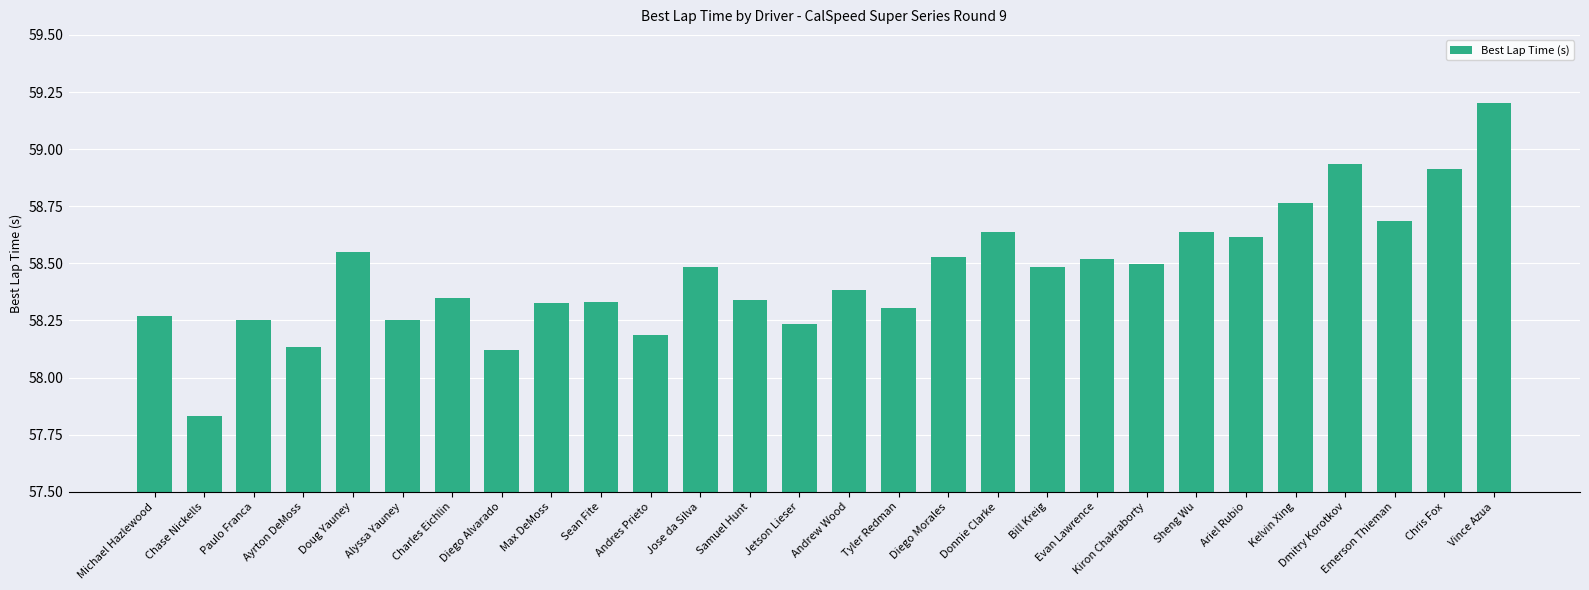

Which has a higher value, Bill Kreig or Andres Prieto?

Bill Kreig